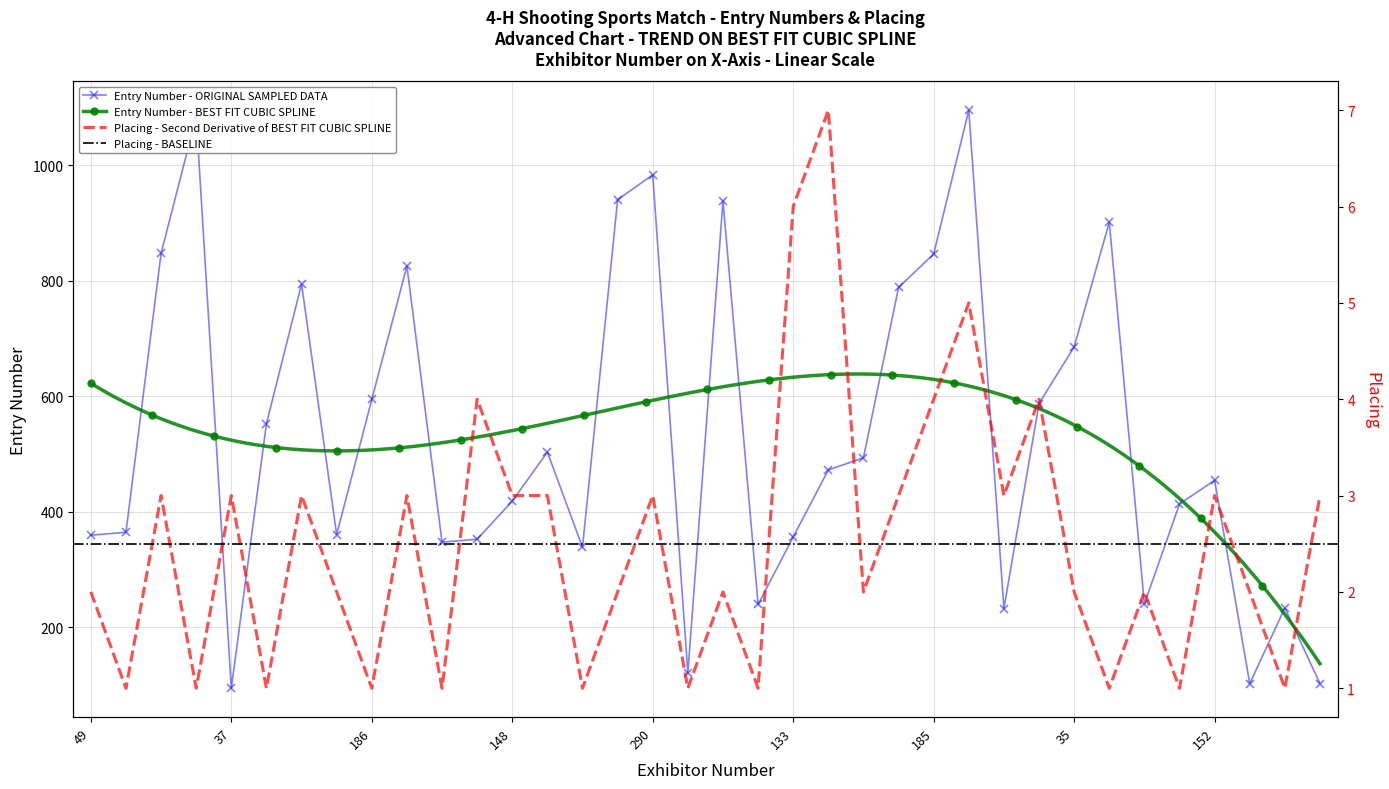

What is the sum of all Entry Number values?

19050